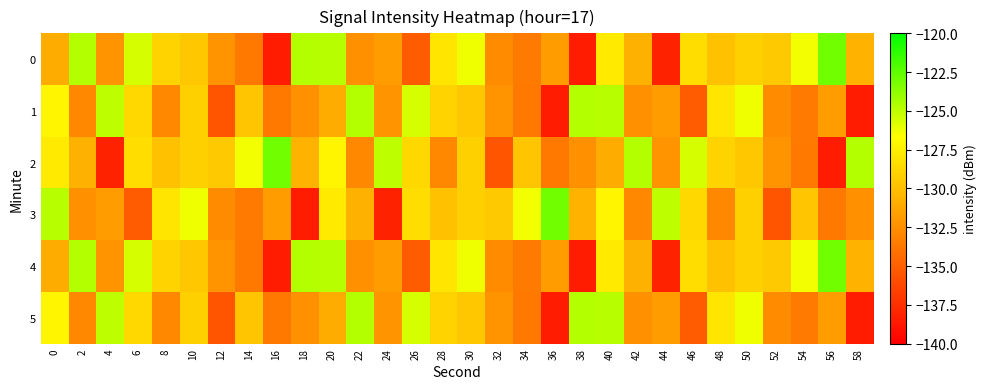

Reading left to right, list all the values displayed in this chart.

0: 0=-131.0	2=-124.7	4=-132.3	6=-125.6	8=-128.9	10=-129.5	12=-132.2	14=-133.7	16=-138.5	18=-124.7	20=-124.8	22=-132.4	24=-131.9	26=-135.2	28=-128.0	30=-126.3	32=-132.7	34=-133.6	36=-131.7	38=-138.5	40=-127.8	42=-130.8	44=-138.2	46=-128.4	48=-129.9	50=-129.1	52=-129.5	54=-126.3	56=-123.0	58=-130.6
1: 0=-127.1	2=-132.8	4=-125.0	6=-128.7	8=-132.9	10=-129.1	12=-135.5	14=-129.6	16=-133.6	18=-132.5	20=-131.0	22=-124.7	24=-132.3	26=-125.6	28=-128.9	30=-129.5	32=-132.2	34=-133.7	36=-138.5	38=-124.7	40=-124.8	42=-132.4	44=-131.9	46=-135.2	48=-128.0	50=-126.3	52=-132.7	54=-133.6	56=-131.7	58=-138.5
2: 0=-127.8	2=-130.8	4=-138.2	6=-128.4	8=-129.9	10=-129.1	12=-129.5	14=-126.3	16=-123.0	18=-130.6	20=-127.1	22=-132.8	24=-125.0	26=-128.7	28=-132.9	30=-129.1	32=-135.5	34=-129.6	36=-133.6	38=-132.5	40=-131.0	42=-124.7	44=-132.3	46=-125.6	48=-128.9	50=-129.5	52=-132.2	54=-133.7	56=-138.5	58=-124.7
3: 0=-124.8	2=-132.4	4=-131.9	6=-135.2	8=-128.0	10=-126.3	12=-132.7	14=-133.6	16=-131.7	18=-138.5	20=-127.8	22=-130.8	24=-138.2	26=-128.4	28=-129.9	30=-129.1	32=-129.5	34=-126.3	36=-123.0	38=-130.6	40=-127.1	42=-132.8	44=-125.0	46=-128.7	48=-132.9	50=-129.1	52=-135.5	54=-129.6	56=-133.6	58=-132.5
4: 0=-131.0	2=-124.7	4=-132.3	6=-125.6	8=-128.9	10=-129.5	12=-132.2	14=-133.7	16=-138.5	18=-124.7	20=-124.8	22=-132.4	24=-131.9	26=-135.2	28=-128.0	30=-126.3	32=-132.7	34=-133.6	36=-131.7	38=-138.5	40=-127.8	42=-130.8	44=-138.2	46=-128.4	48=-129.9	50=-129.1	52=-129.5	54=-126.3	56=-123.0	58=-130.6
5: 0=-127.1	2=-132.8	4=-125.0	6=-128.7	8=-132.9	10=-129.1	12=-135.5	14=-129.6	16=-133.6	18=-132.5	20=-131.0	22=-124.7	24=-132.3	26=-125.6	28=-128.9	30=-129.5	32=-132.2	34=-133.7	36=-138.5	38=-124.7	40=-124.8	42=-132.4	44=-131.9	46=-135.2	48=-128.0	50=-126.3	52=-132.7	54=-133.6	56=-131.7	58=-138.5